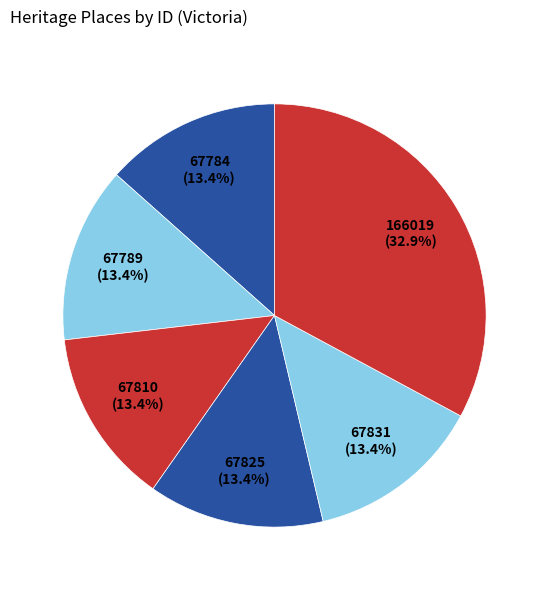

How many slices are in this pie chart?

6